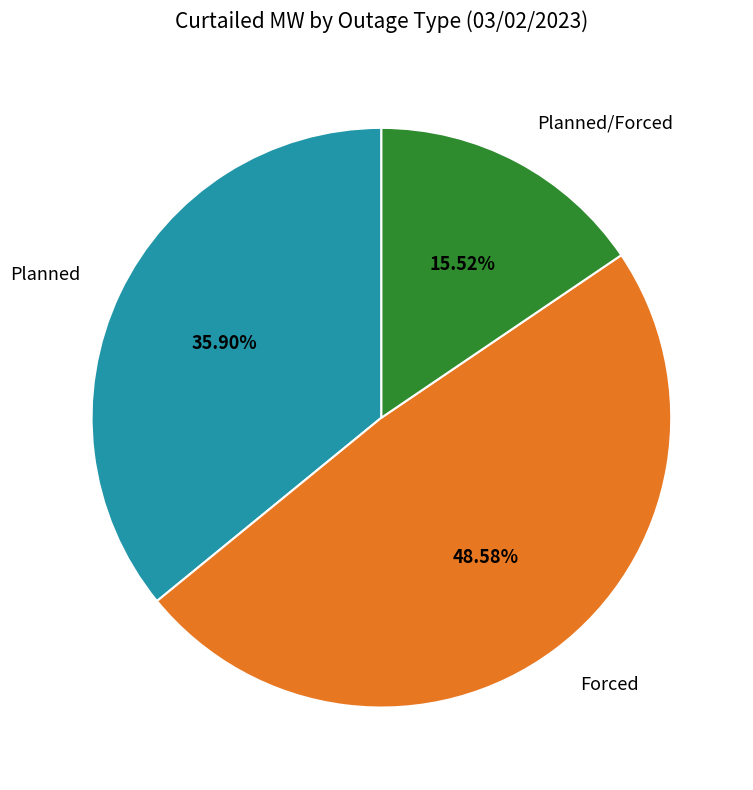

Is there any slice that represents more than half of the pie?

No